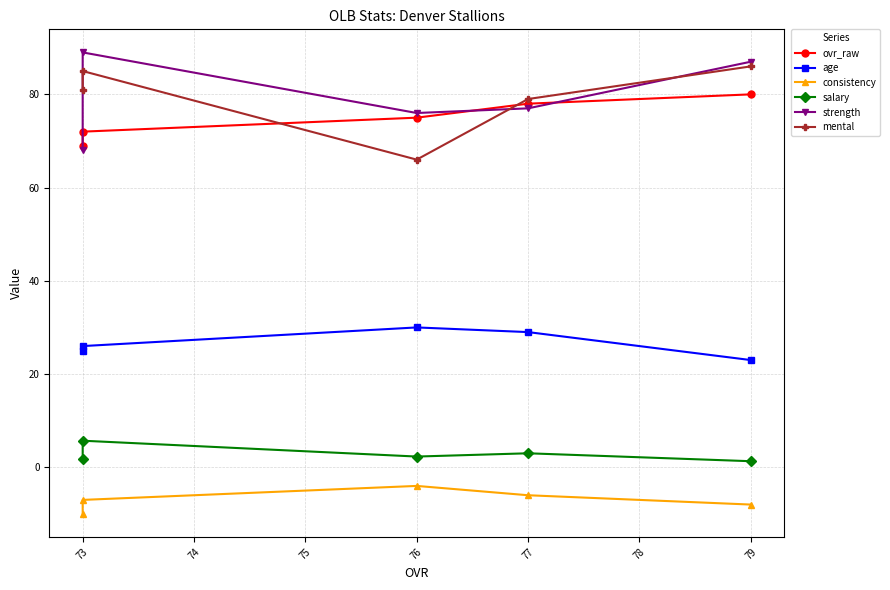

What is the average value of the ovr_raw series?

74.8